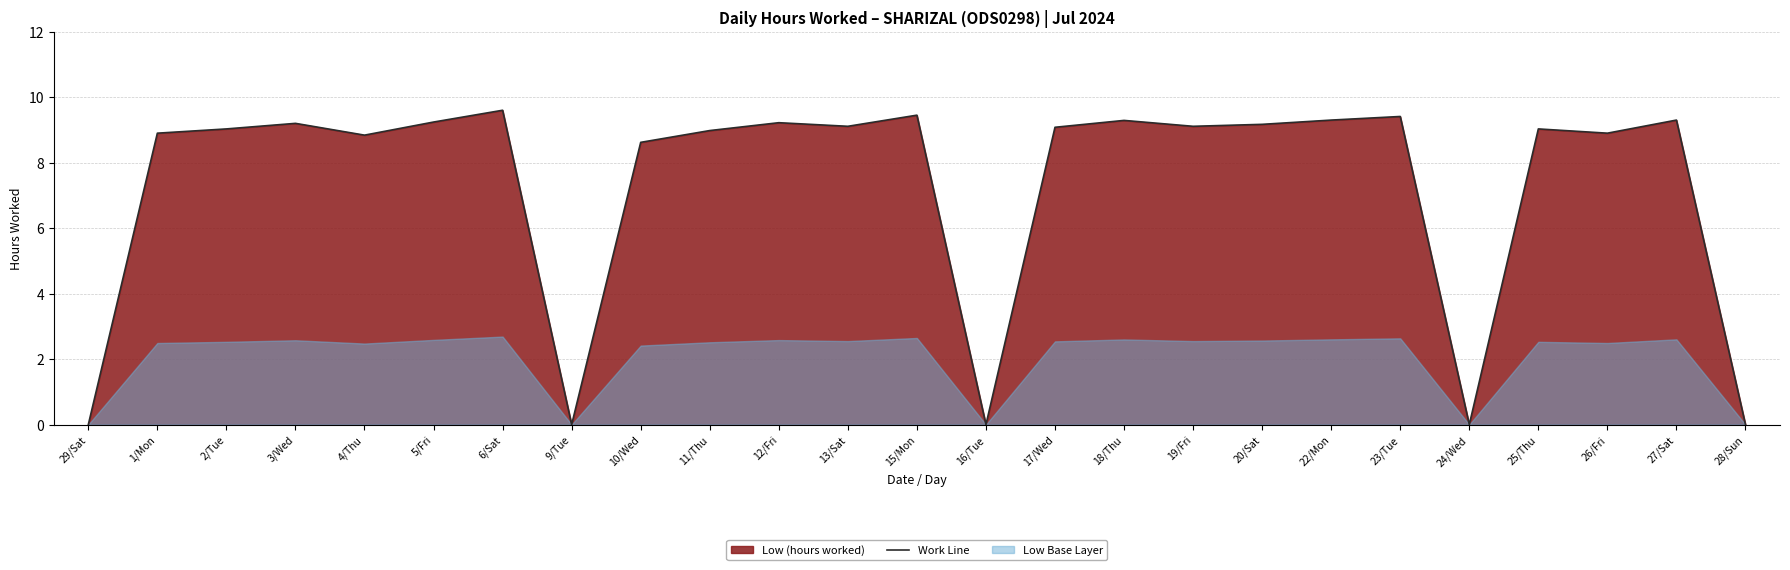

How many interior local valleys (lower than both neighbors) does the data have?

7